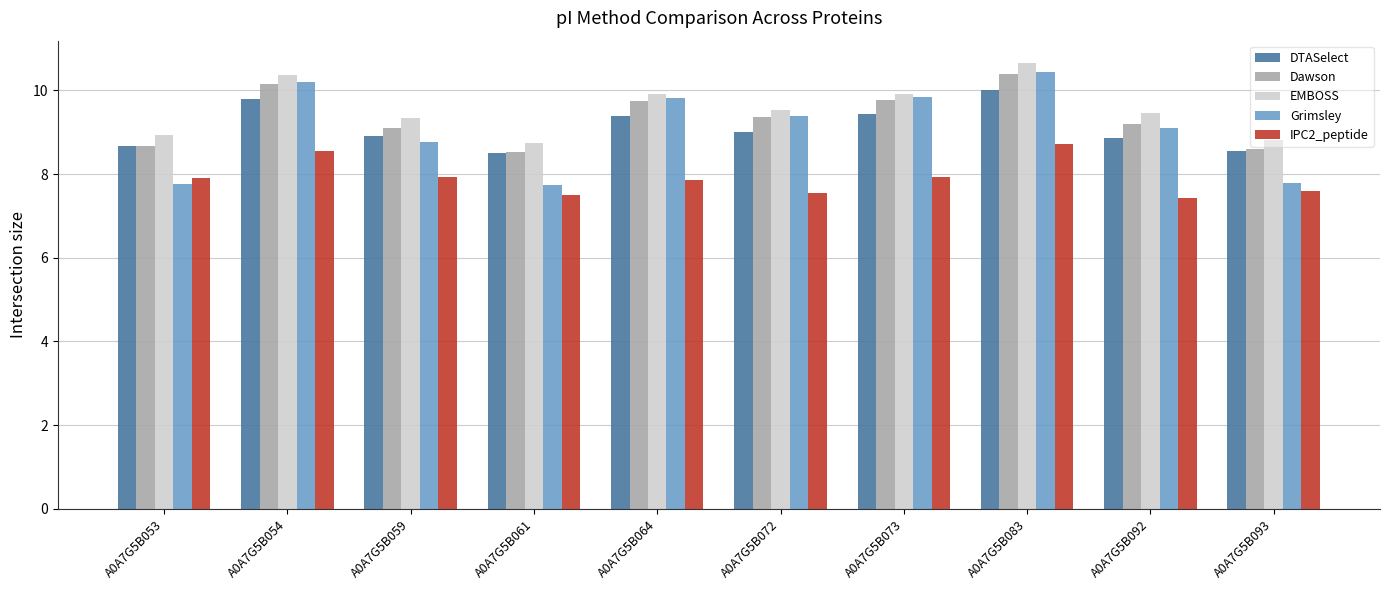

True or false: Dawson has a value of 9.7 at A0A7G5B064.

True